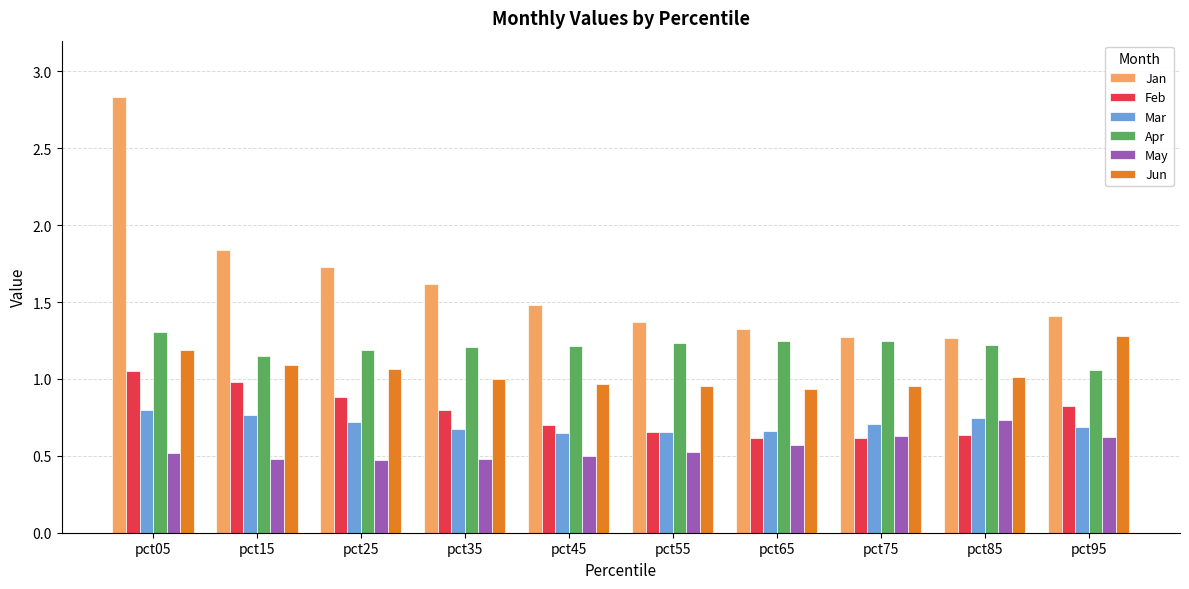

The Mar series shows 0.4 at pct55. True or false?

False